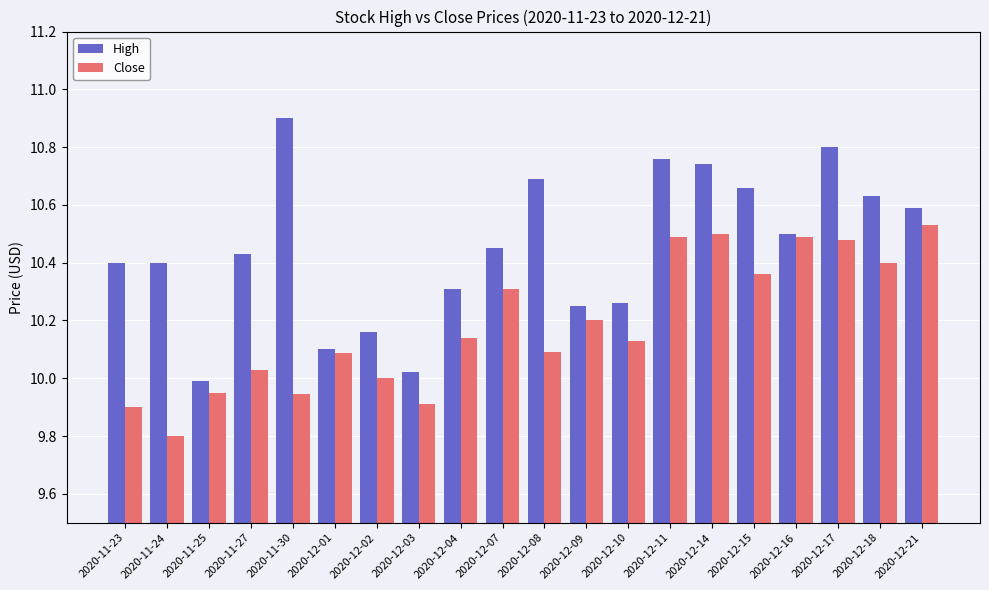

What is the difference between the highest and lowest values at 2020-12-10?

0.1